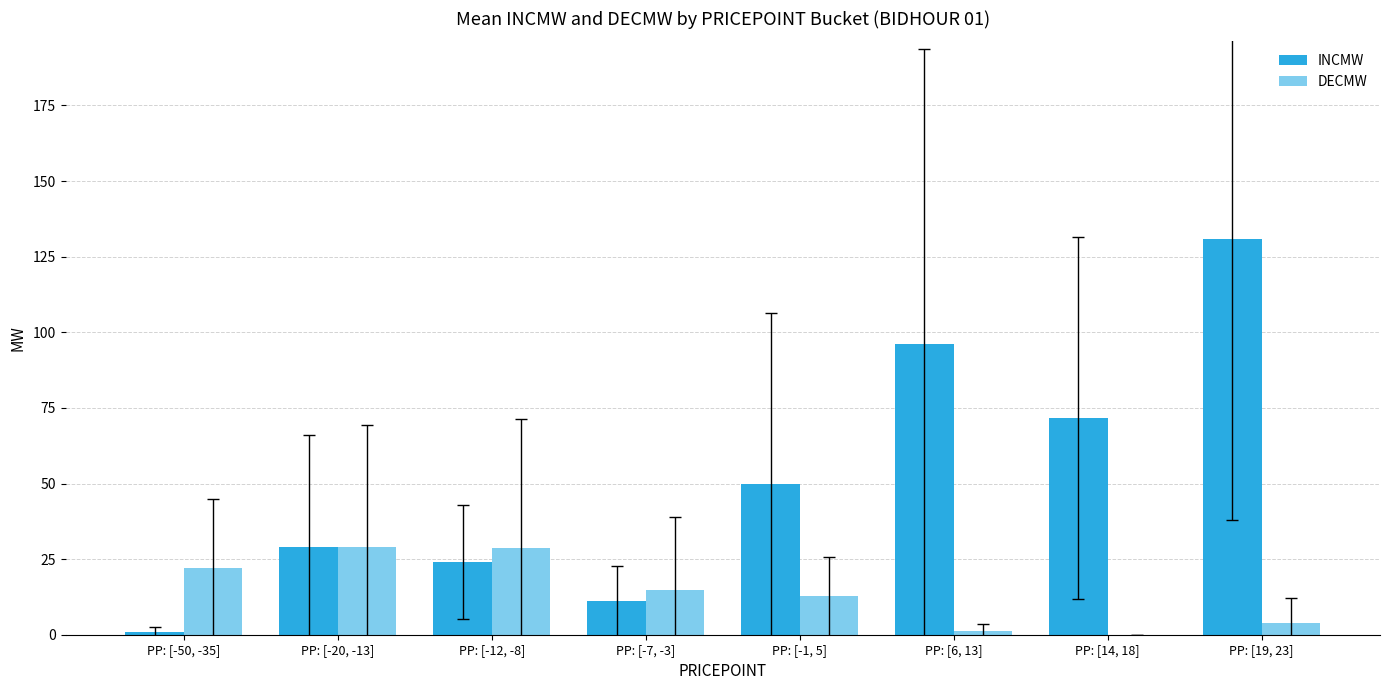

Is the value of DECMW at PP: [-50, -35] greater than the value of INCMW at PP: [6, 13]?

No